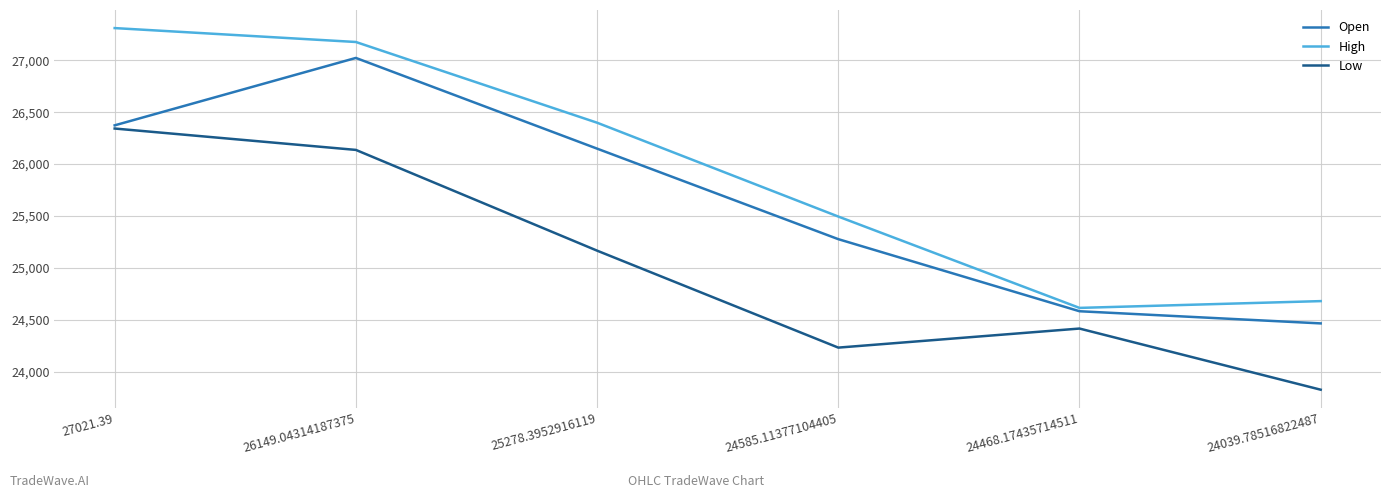

Which series changed the most between 25278.3952916119 and 24585.11377104405?

Low